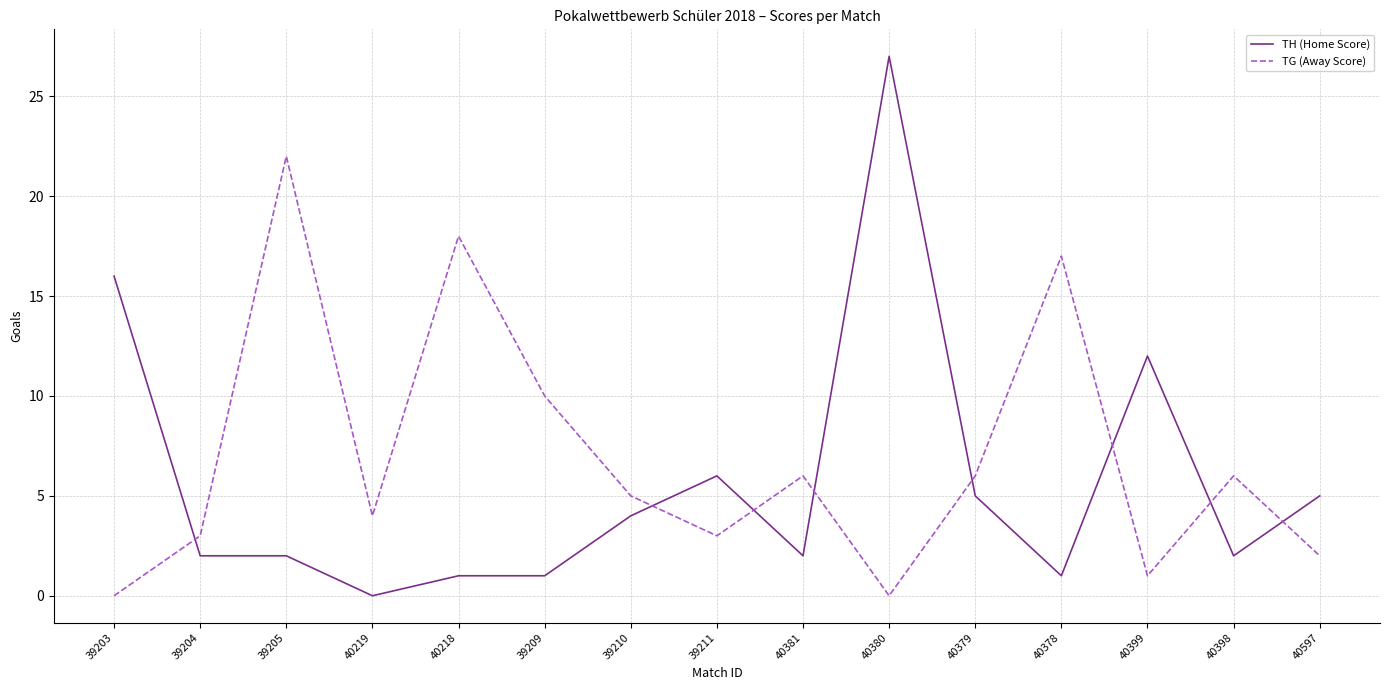

True or false: TH (Home Score) has more than 1 interior local peaks.

True